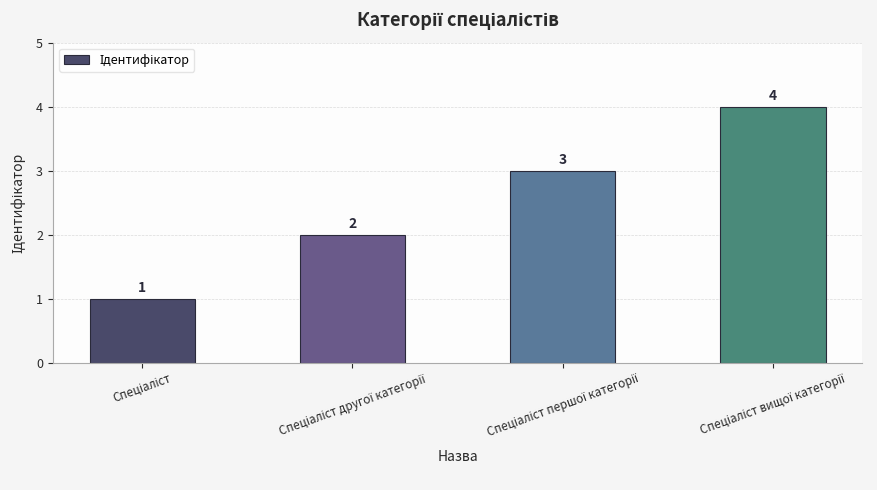

How many values are between 2 and 4?

3